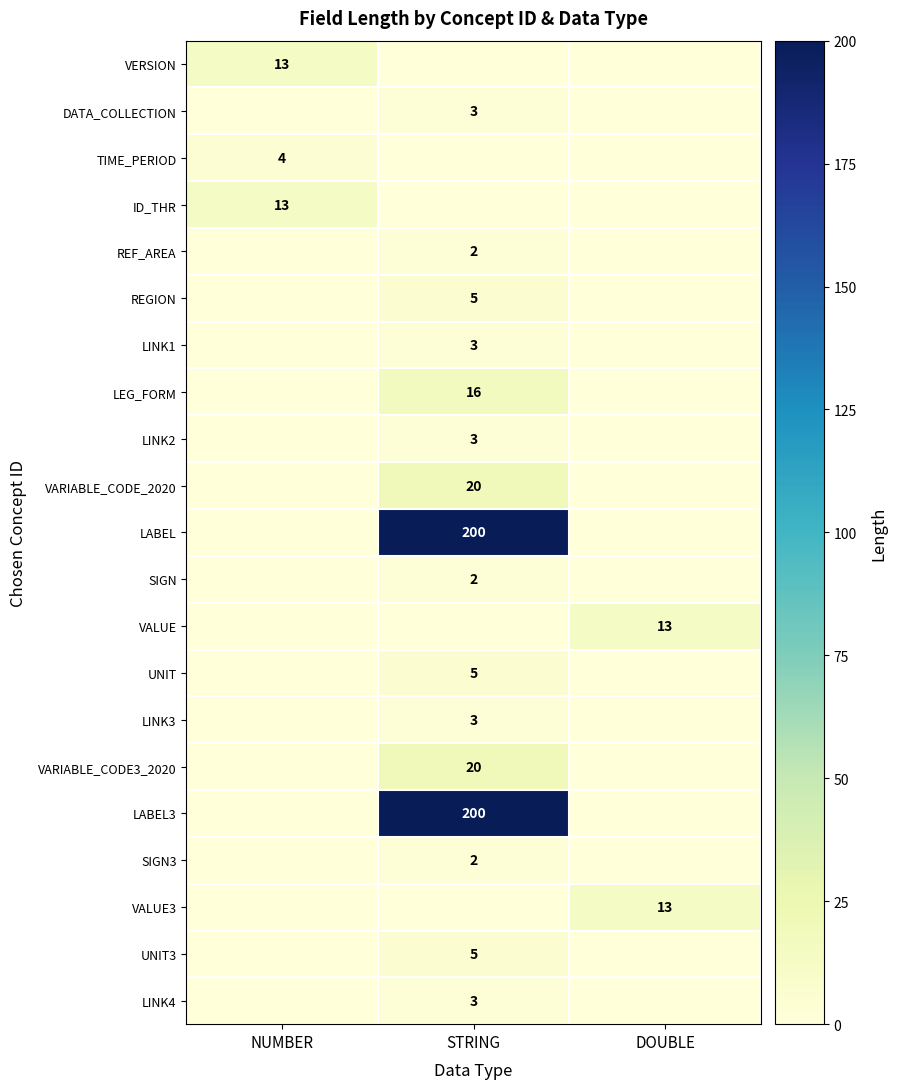

At which category is the sum across all series the highest?

STRING